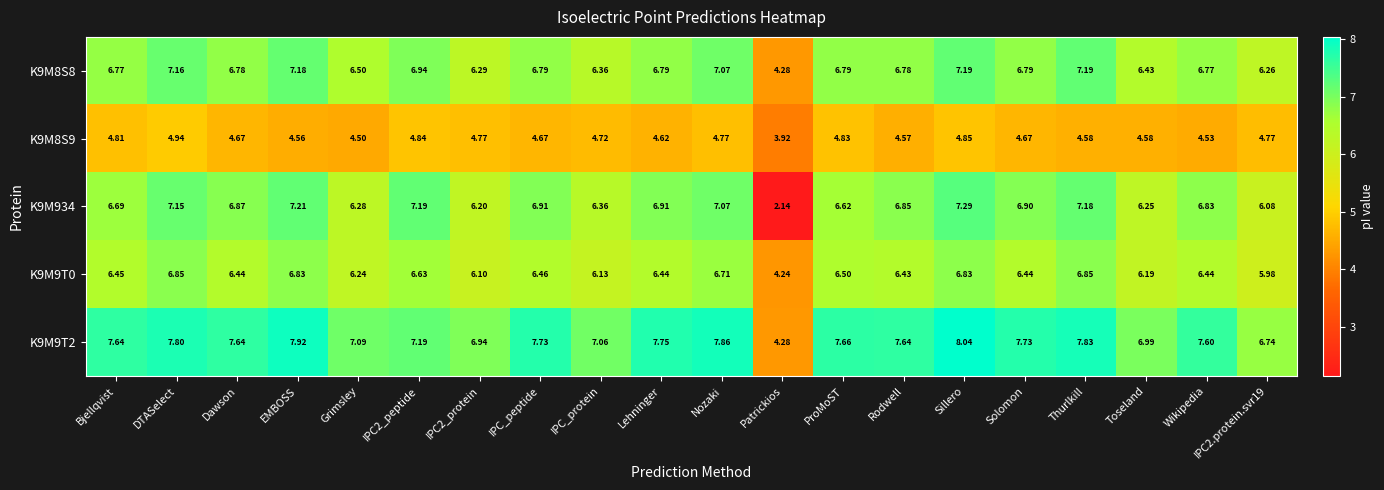

List the series in order of their peak value, highest first.

K9M9T2, K9M934, K9M8S8, K9M9T0, K9M8S9